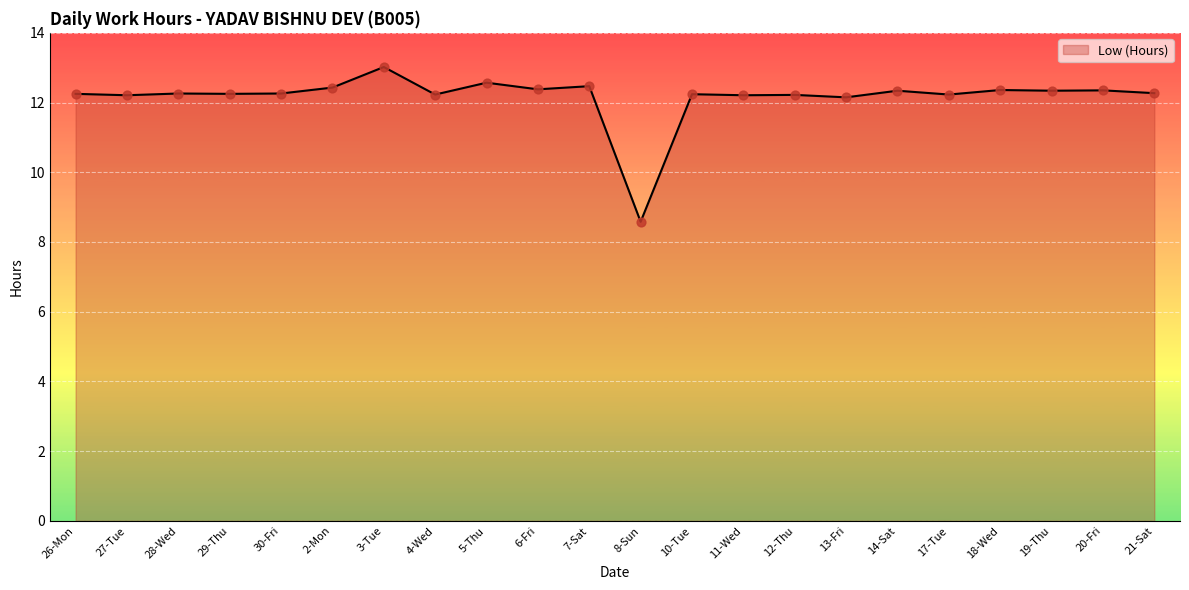

What is the change in value from 27-Tue to 5-Thu?

+0.4